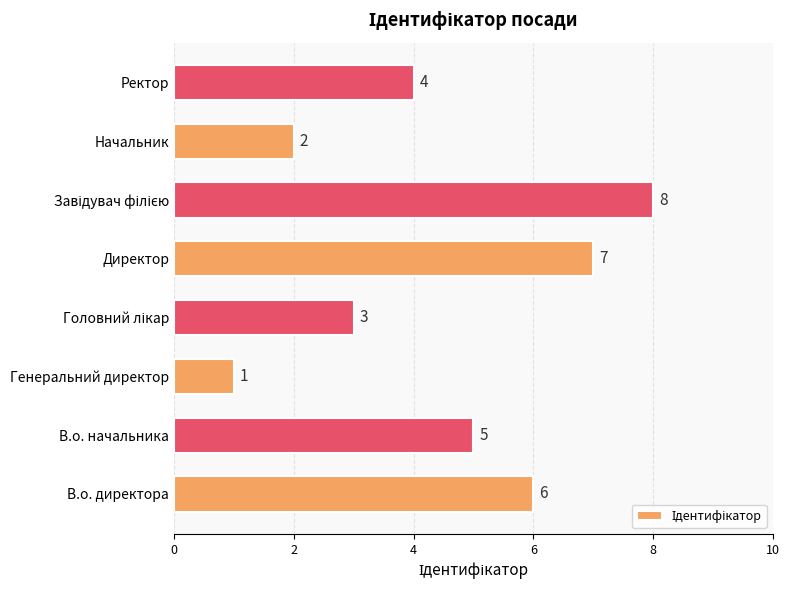

True or false: the data shows 2 at Начальник.

True